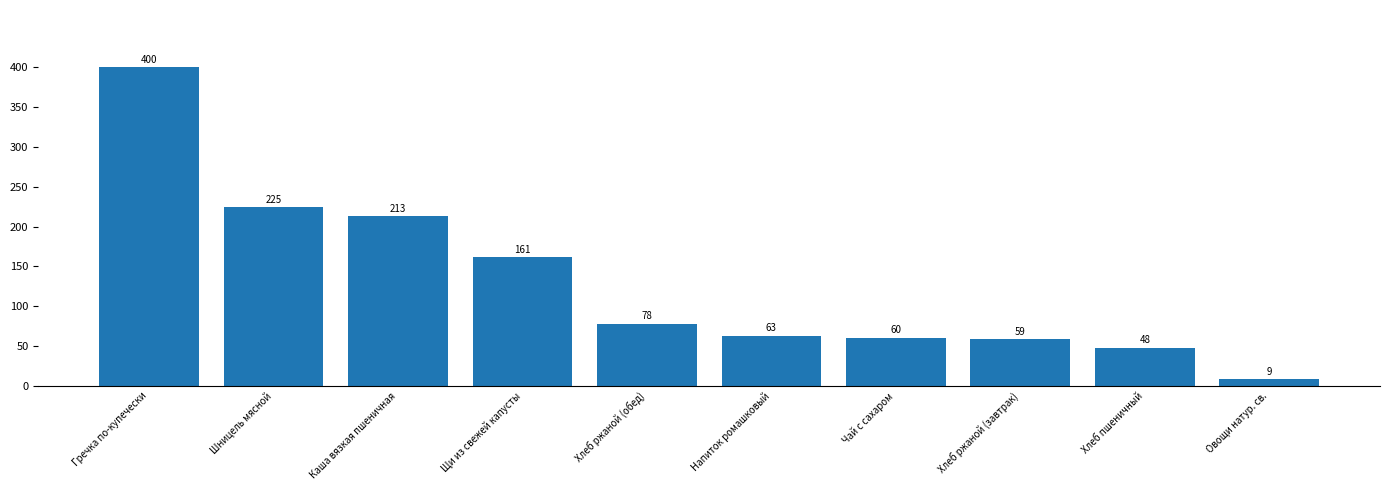

What is the sum of all values?

1315.3